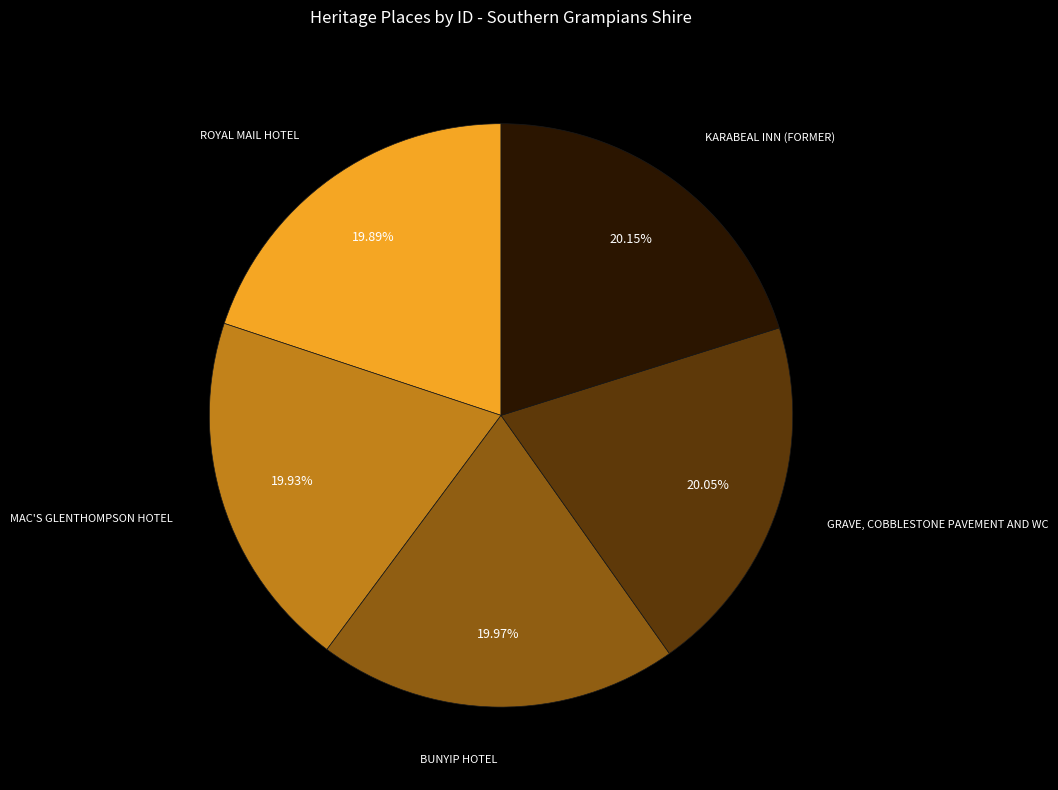

Does any single category account for the majority?

No